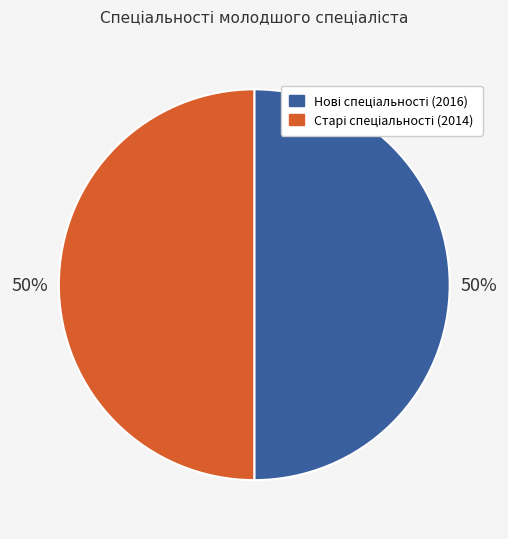

To the nearest percent, what is the average slice percentage?

50%